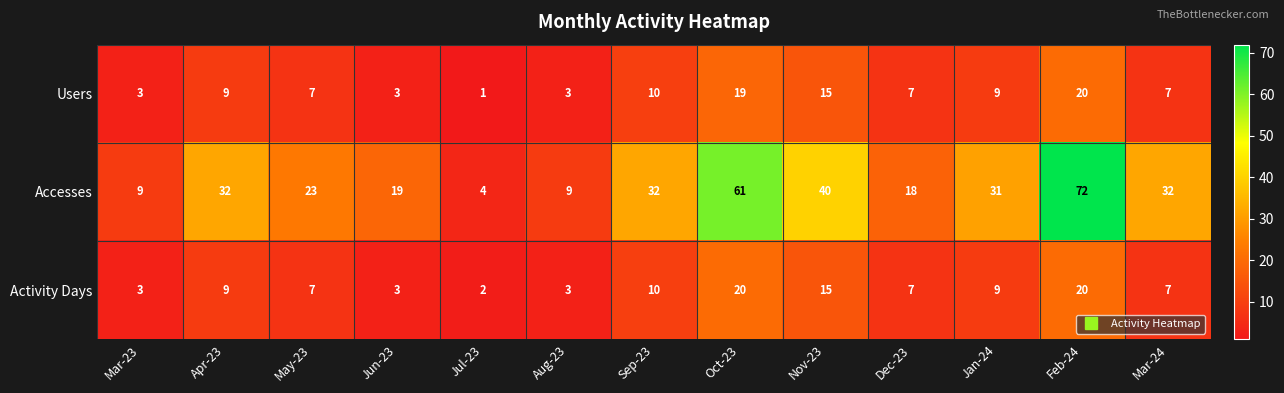

The Activity Days series shows 5 at Jun-23. True or false?

False